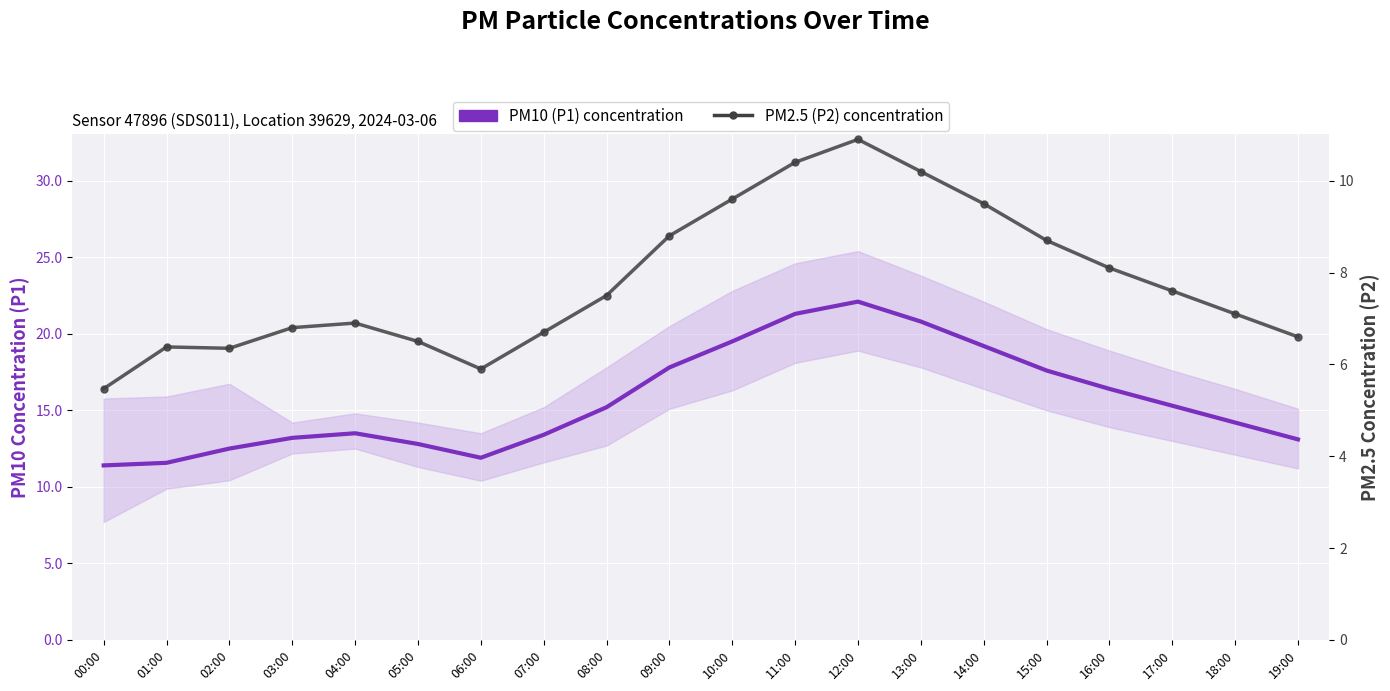

True or false: PM10 (P1) concentration and PM2.5 (P2) concentration intersect in this chart.

False